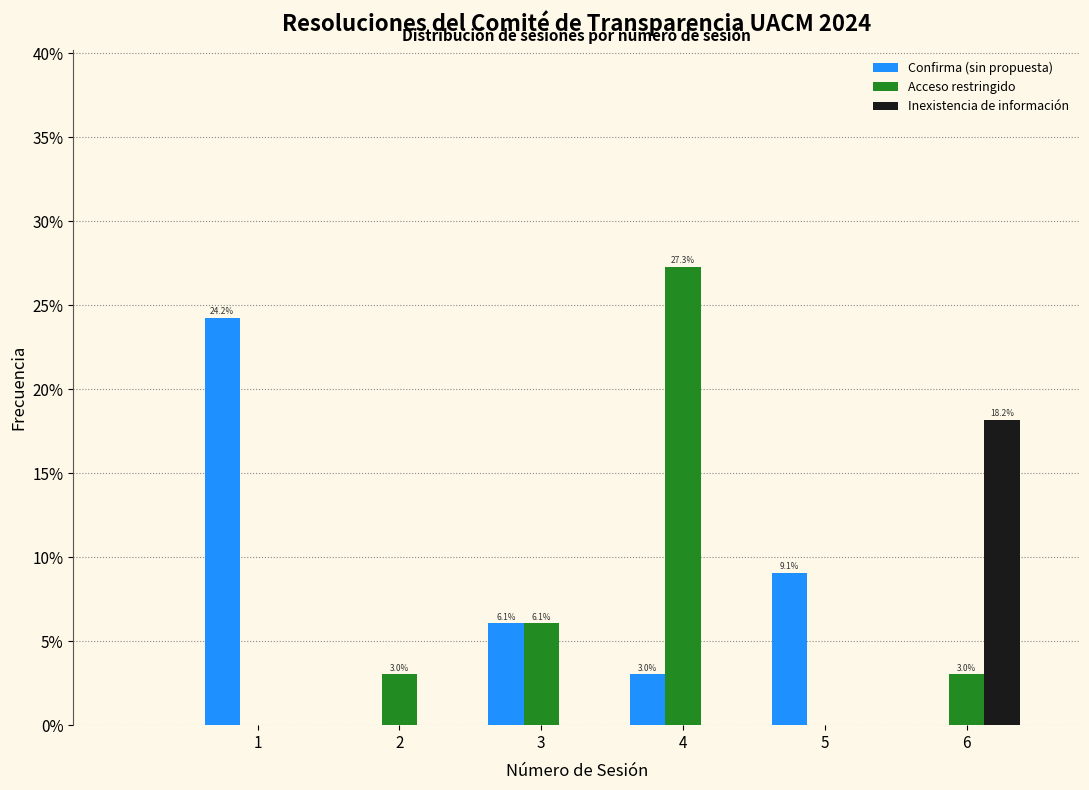

Reading left to right, extract all data points from this chart.

Confirma (sin propuesta): 1=24.2	2=0.0	3=6.1	4=3.0	5=9.1	6=0.0
Acceso restringido: 1=0.0	2=3.0	3=6.1	4=27.3	5=0.0	6=3.0
Inexistencia de información: 1=0.0	2=0.0	3=0.0	4=0.0	5=0.0	6=18.2